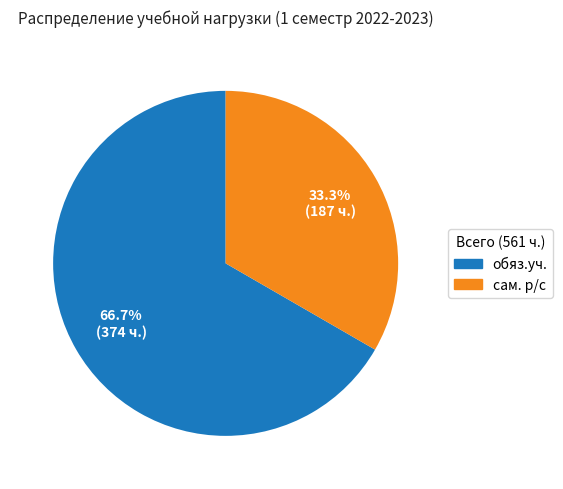

Rank the categories by value from lowest to highest.

сам. р/с, обяз.уч.